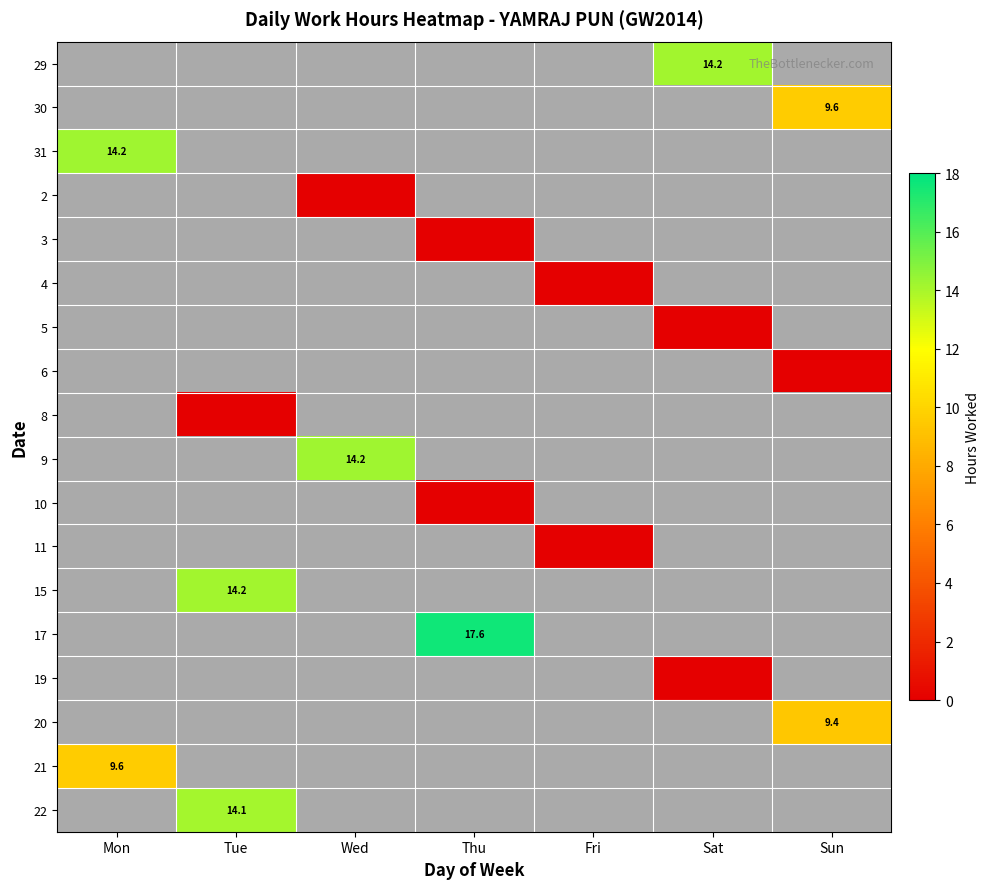

Is it true that 11 equals 0.0 at Fri?

True